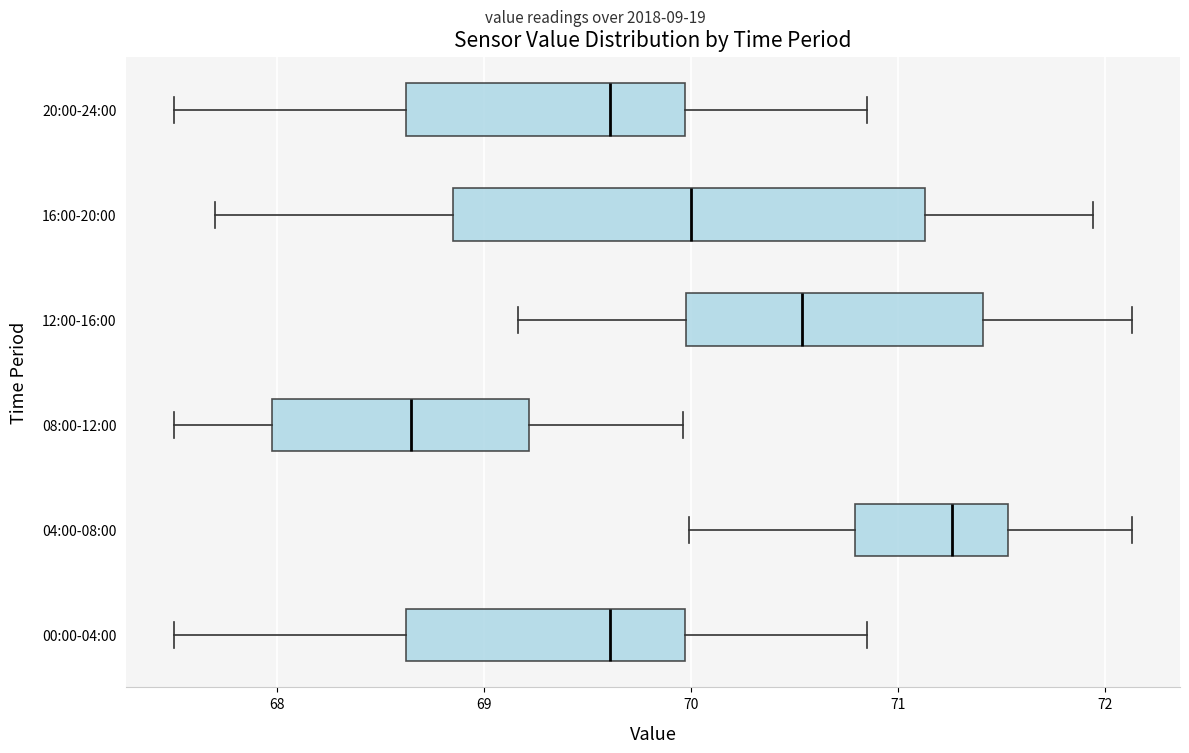

Reading bottom to top, transcribe this box plot: for each box, give where its median line is, the range the box spans, and where its two whiskers end, as read against the x-axis. The values are not printed on the chart, so give them approximately, as read against the axis.

00:00-04:00: median 69.6, box 68.6 to 70.0, whiskers 67.5 to 70.9
04:00-08:00: median 71.3, box 70.8 to 71.5, whiskers 70.0 to 72.1
08:00-12:00: median 68.6, box 68.0 to 69.2, whiskers 67.5 to 70.0
12:00-16:00: median 70.5, box 70.0 to 71.4, whiskers 69.2 to 72.1
16:00-20:00: median 70.0, box 68.9 to 71.1, whiskers 67.7 to 71.9
20:00-24:00: median 69.6, box 68.6 to 70.0, whiskers 67.5 to 70.9